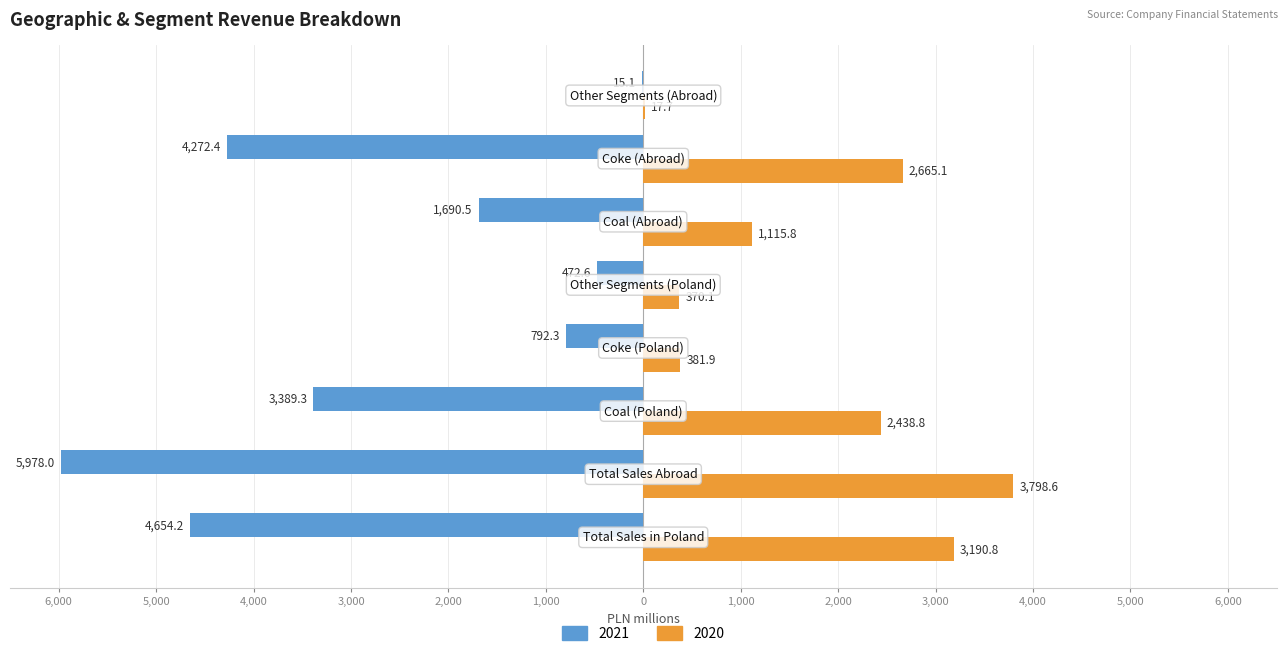

What are all the series names shown in the legend?

2021, 2020